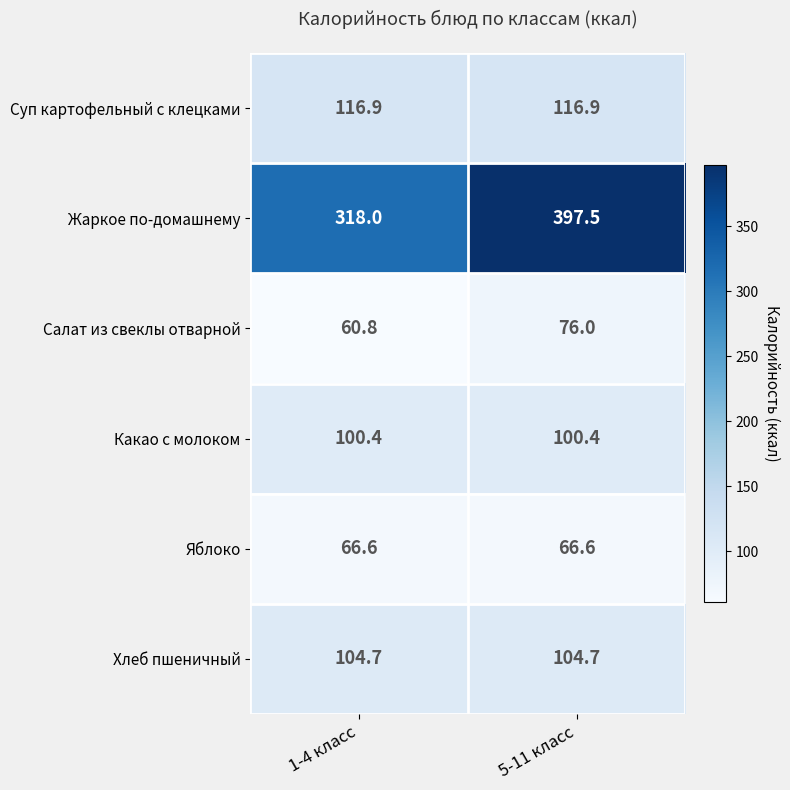

What is the smallest value displayed?

60.8